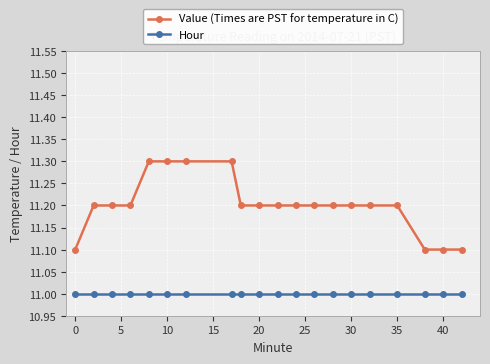

What is the value of the Hour point at the 17th from the left?

11.0